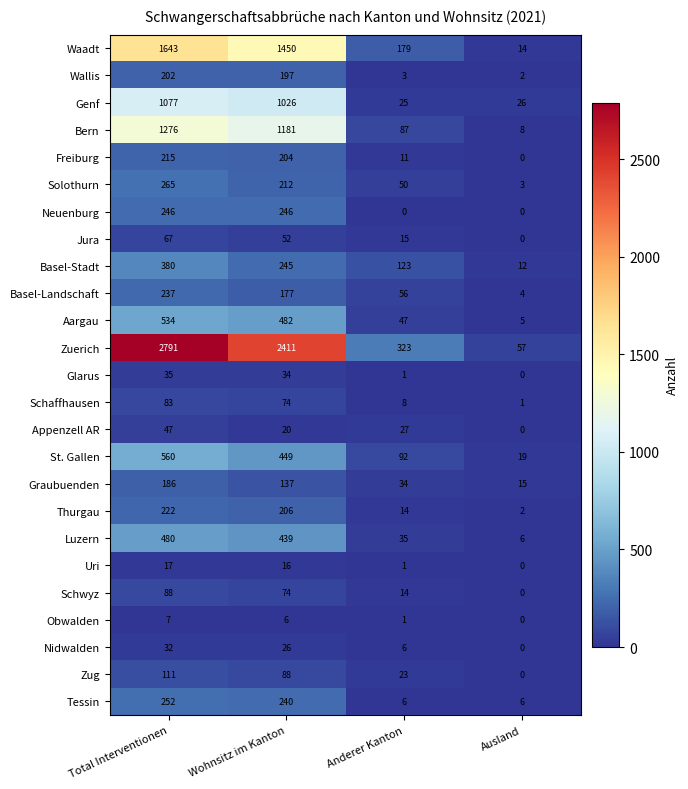

What is the maximum value shown in the chart?

2791